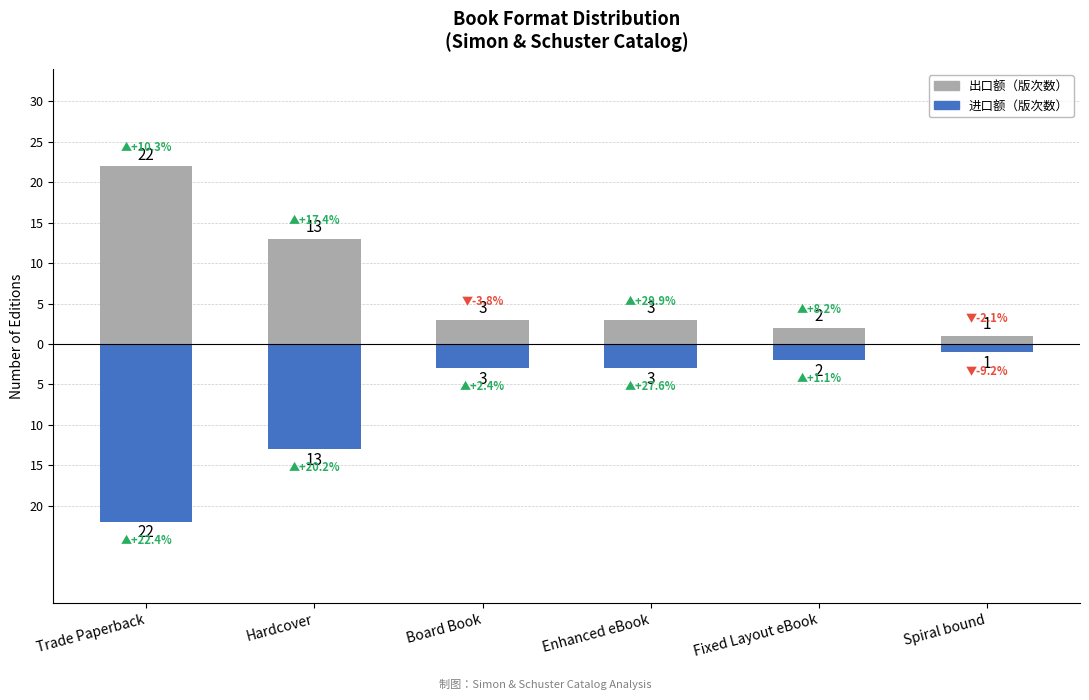

Which series has the largest total across all categories?

出口额（版次数）